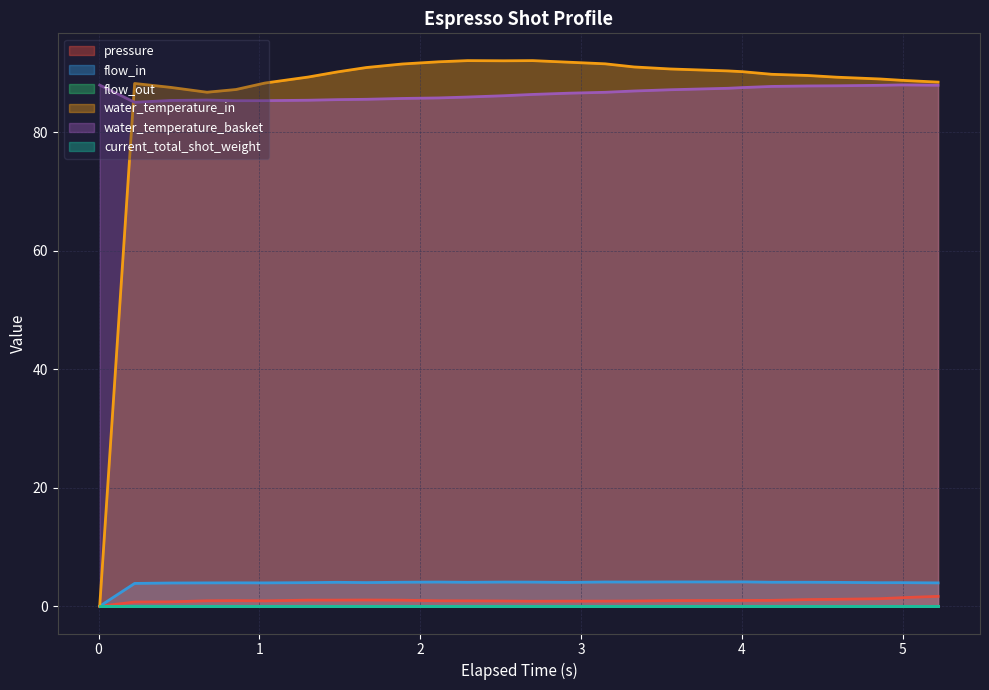

What is the difference between the maximum and second lowest values in the pressure series?

1.0